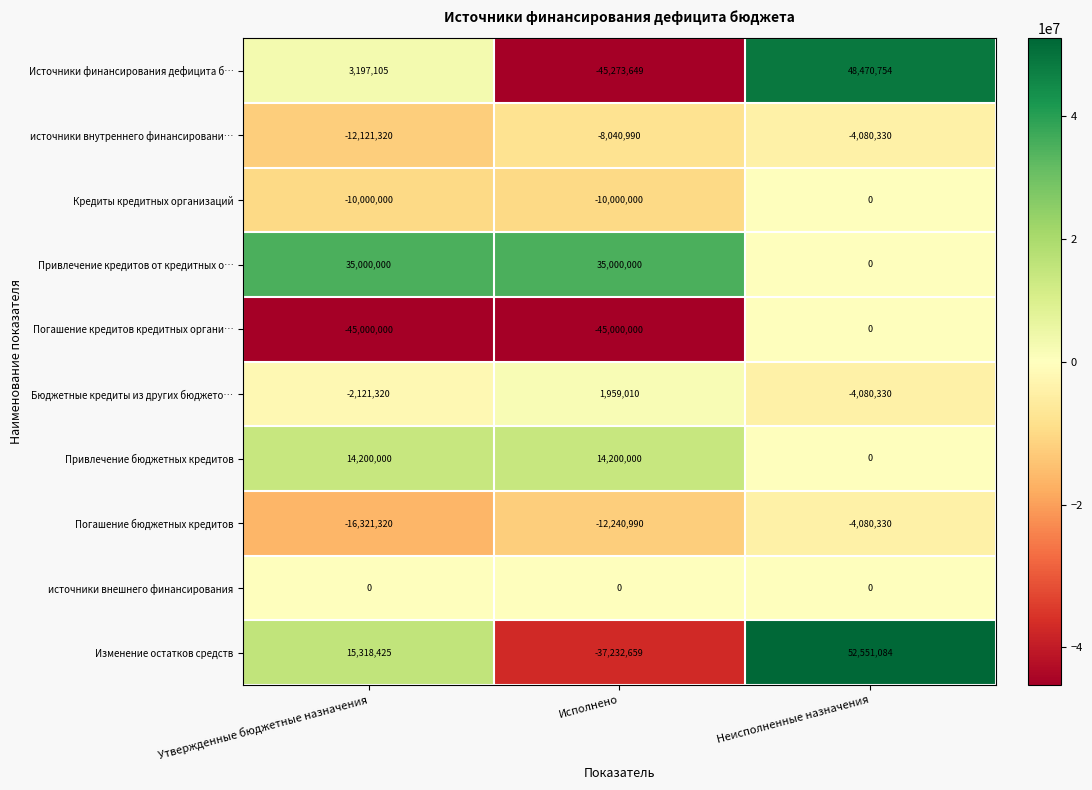

Which category has the lowest value in the источники внутреннего финансировани… series?

Утвержденные бюджетные назначения